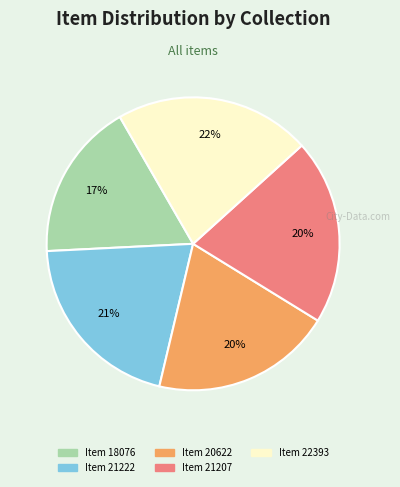

Combined, do Item 18076 and Item 20622 account for over 50%?

No